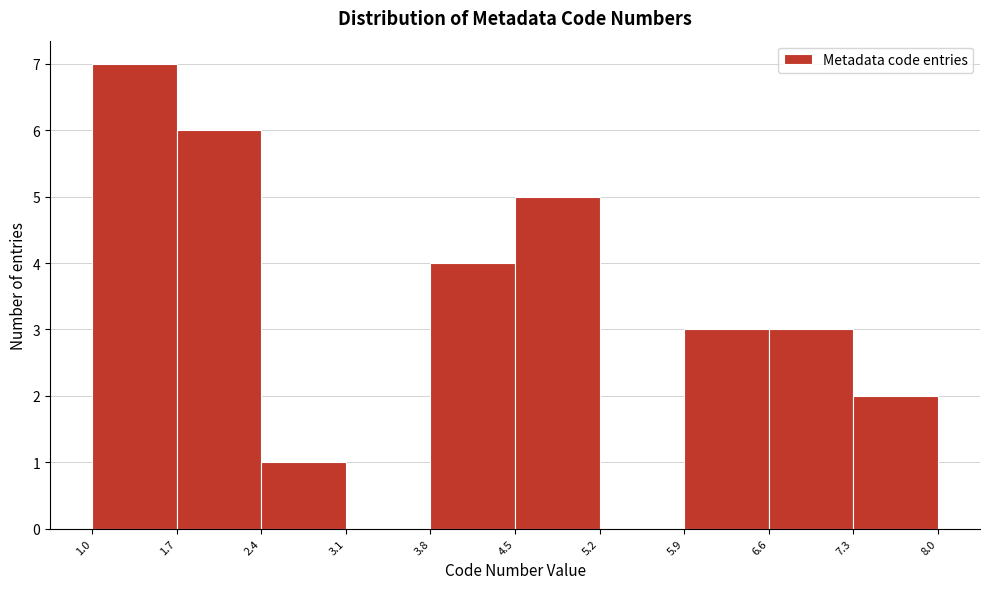

Which range on the x-axis has the tallest bar?

1.0 to 1.7